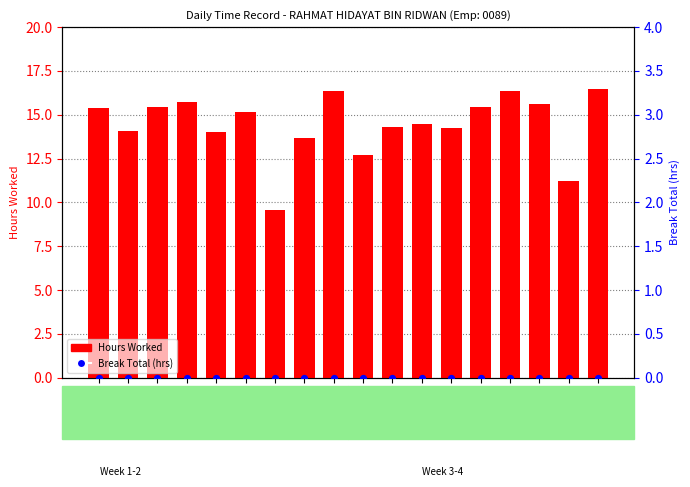

At how many categories does at least one series exceed 6?

18